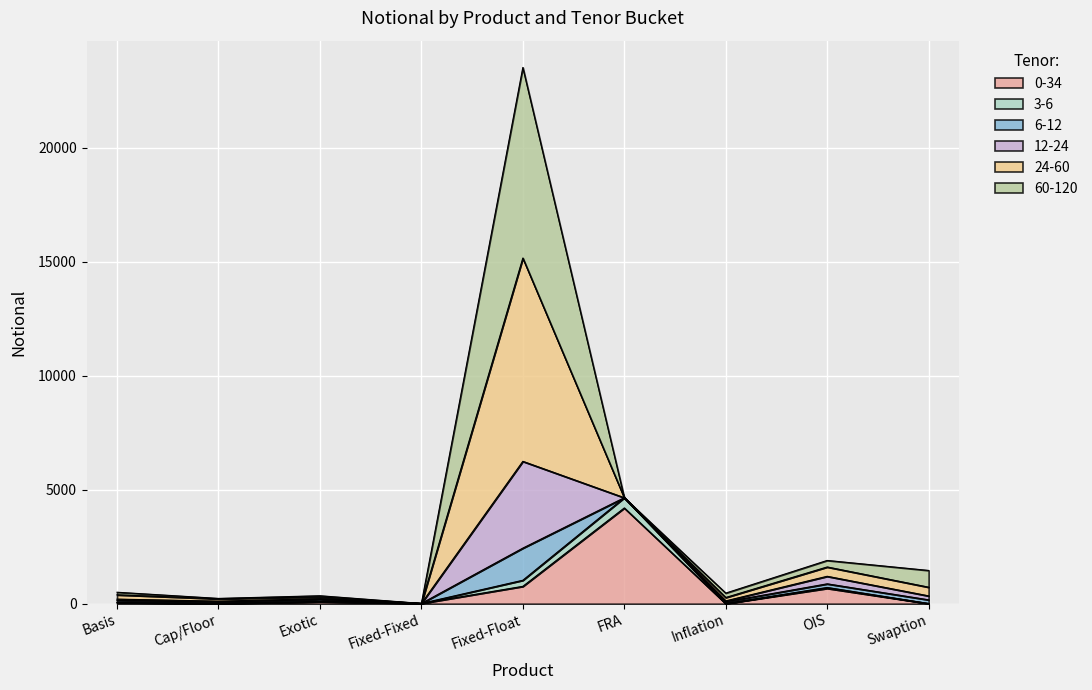

What is the total value across all series at OIS?

1898